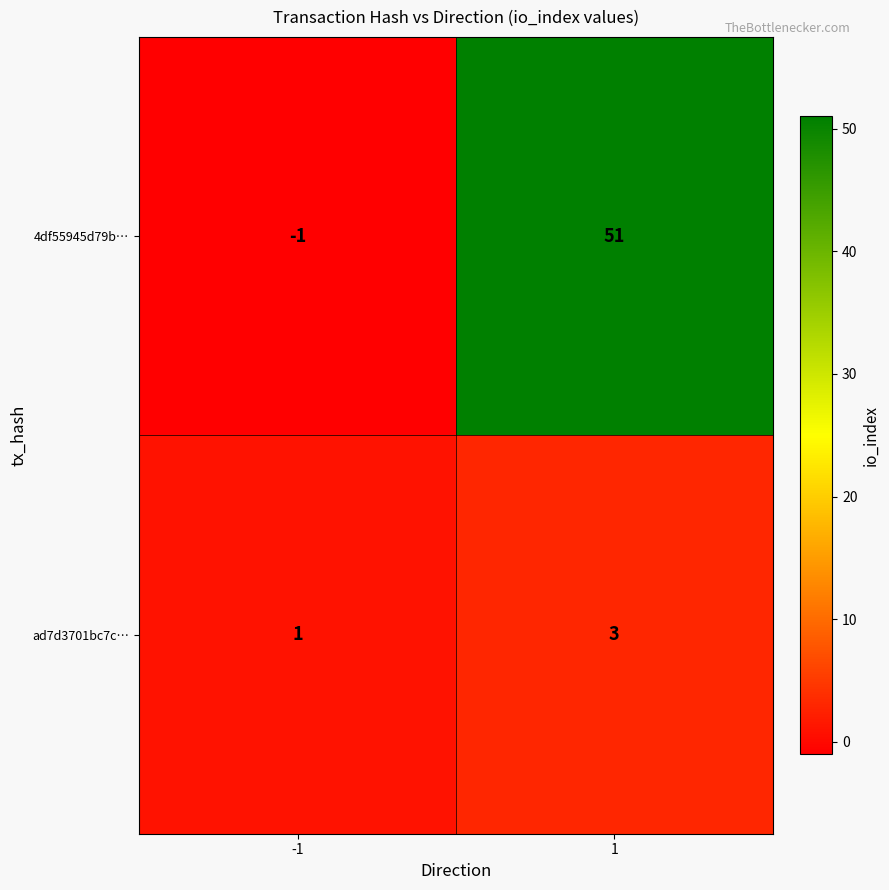

Is it true that 4df55945d79b… equals 51 at 1?

True